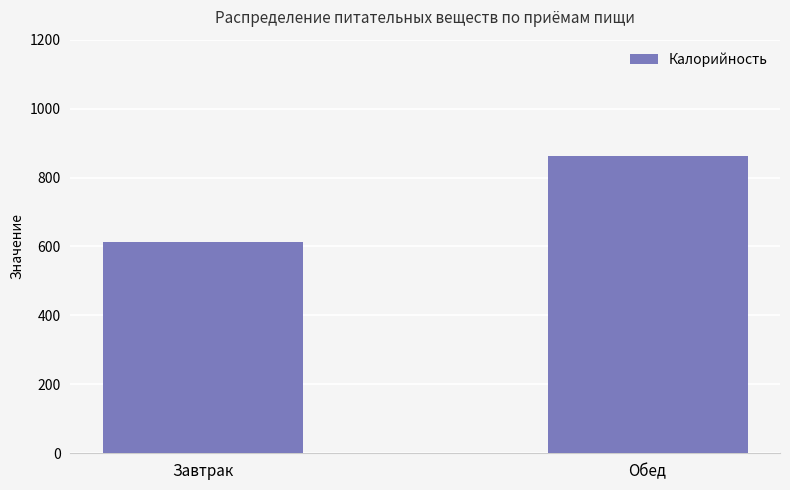

What is the change in value from Завтрак to Обед?

+249